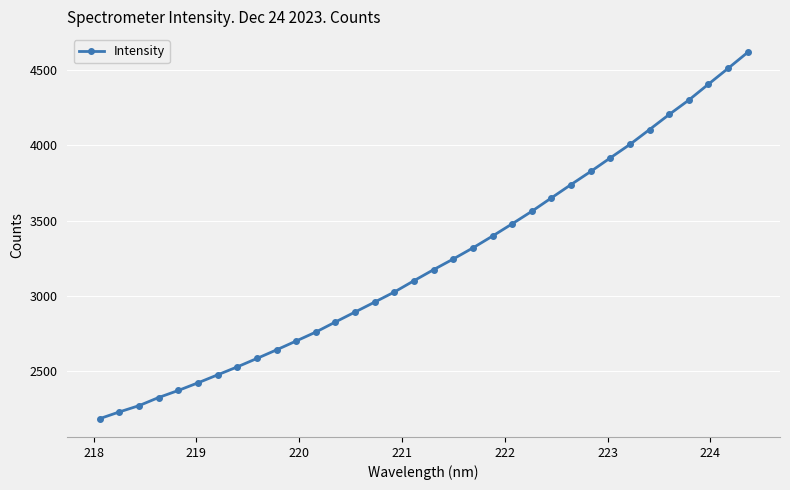

What is the maximum value shown in the chart?

4617.8